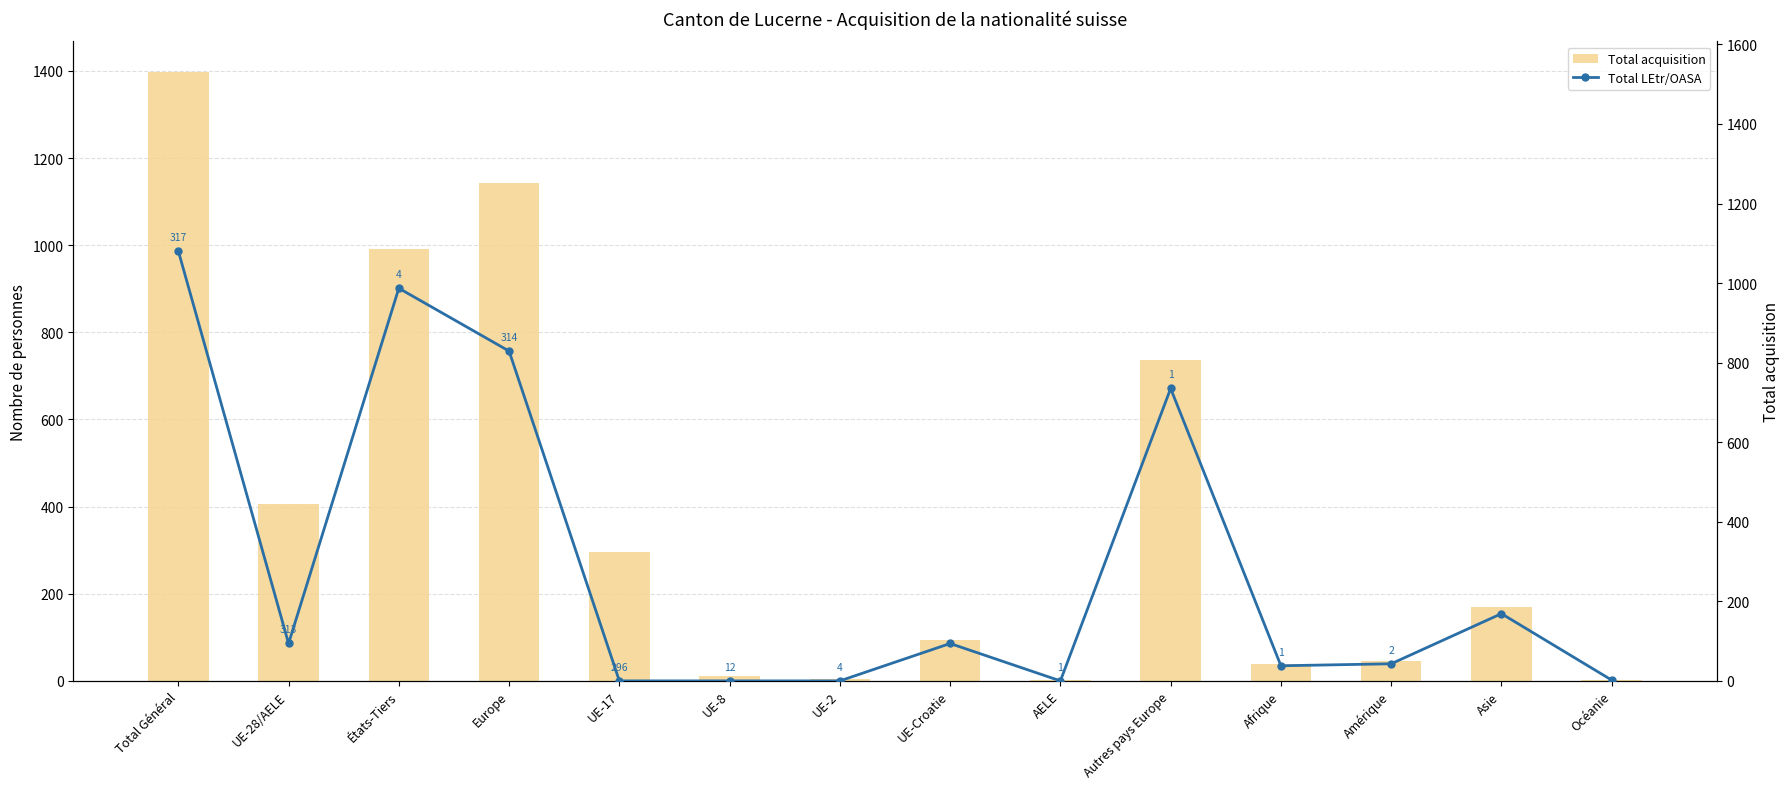

Which series changed the most between UE-28/AELE and Afrique?

Total acquisition